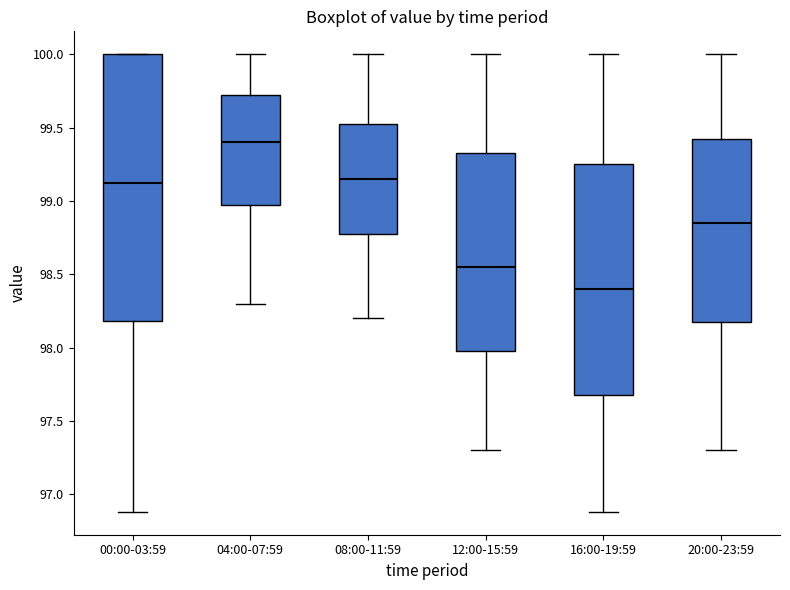

Reading left to right, transcribe this box plot: for each box, give where its median line is, the range the box spans, and where its two whiskers end, as read against the y-axis. The values are not printed on the chart, so give them approximately, as read against the axis.

00:00-03:59: median 99.10, box 98.20 to 100.00, whiskers 96.90 to 100.00
04:00-07:59: median 99.40, box 99.00 to 99.75, whiskers 98.30 to 100.00
08:00-11:59: median 99.15, box 98.80 to 99.55, whiskers 98.20 to 100.00
12:00-15:59: median 98.55, box 98.00 to 99.35, whiskers 97.30 to 100.00
16:00-19:59: median 98.40, box 97.70 to 99.25, whiskers 96.90 to 100.00
20:00-23:59: median 98.85, box 98.20 to 99.45, whiskers 97.30 to 100.00